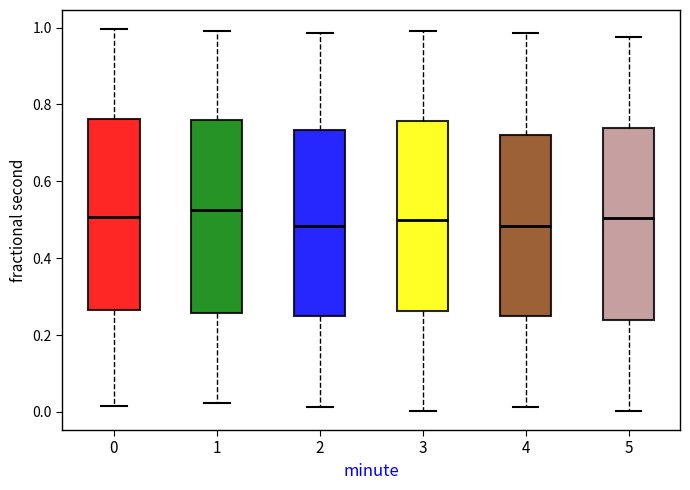

Reading left to right, transcribe this box plot: for each box, give where its median line is, the range the box spans, and where its two whiskers end, as read against the y-axis. The values are not printed on the chart, so give them approximately, as read against the axis.

0: median 0.50, box 0.26 to 0.76, whiskers 0.02 to 1.00
1: median 0.52, box 0.26 to 0.76, whiskers 0.02 to 1.00
2: median 0.48, box 0.24 to 0.74, whiskers 0.02 to 0.98
3: median 0.50, box 0.26 to 0.76, whiskers 0.00 to 1.00
4: median 0.48, box 0.24 to 0.72, whiskers 0.02 to 0.98
5: median 0.50, box 0.24 to 0.74, whiskers 0.00 to 0.98